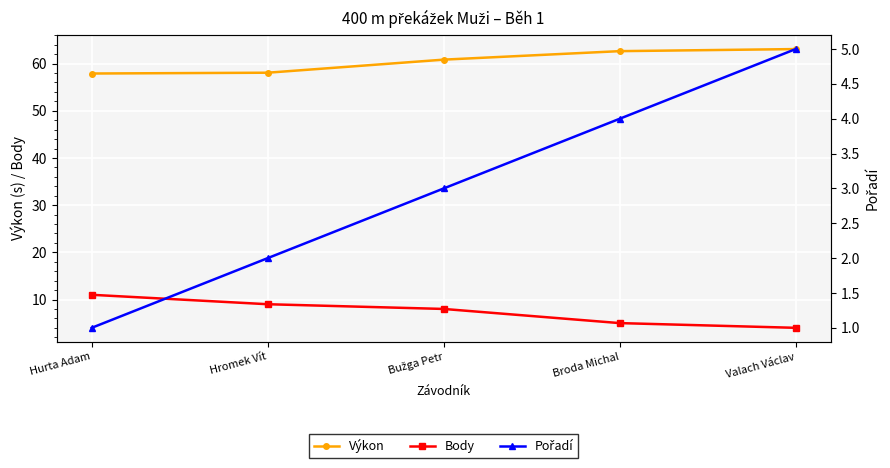

True or false: Pořadí has more than 2 points higher than both neighbors.

False